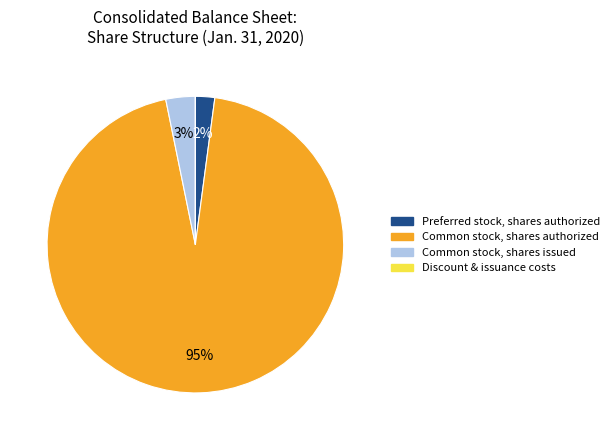

To the nearest percent, what is the difference between the largest and smallest slice percentages?

95%